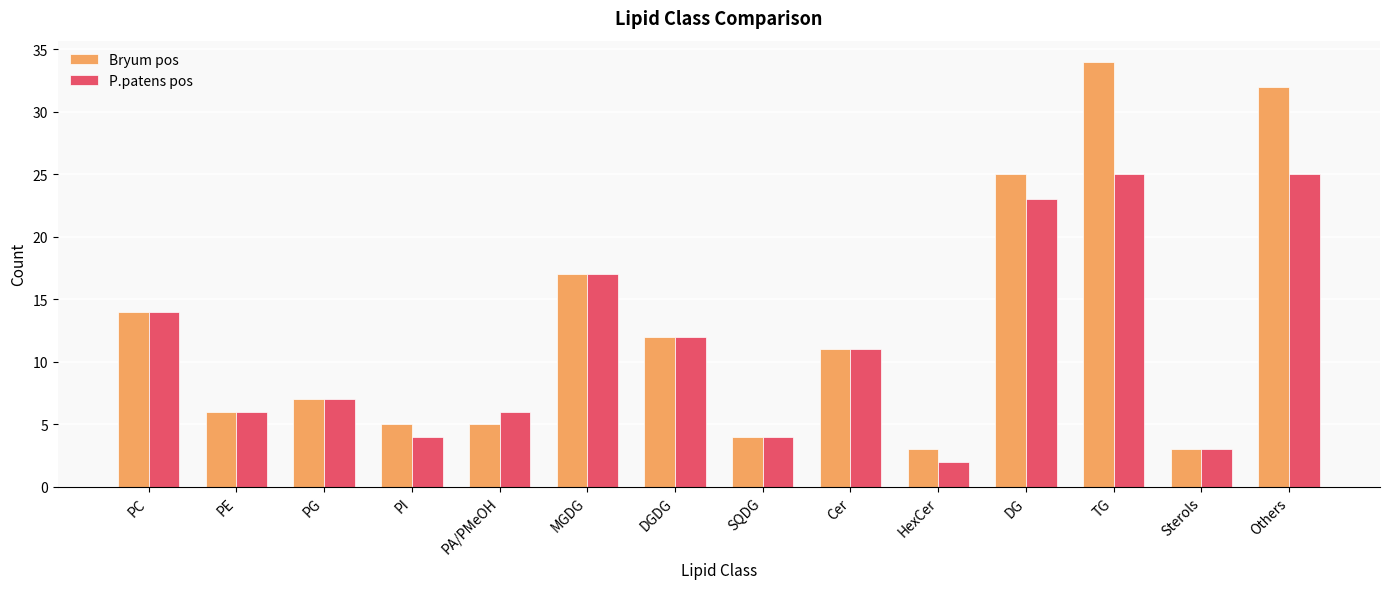

How many groups of bars are there?

14